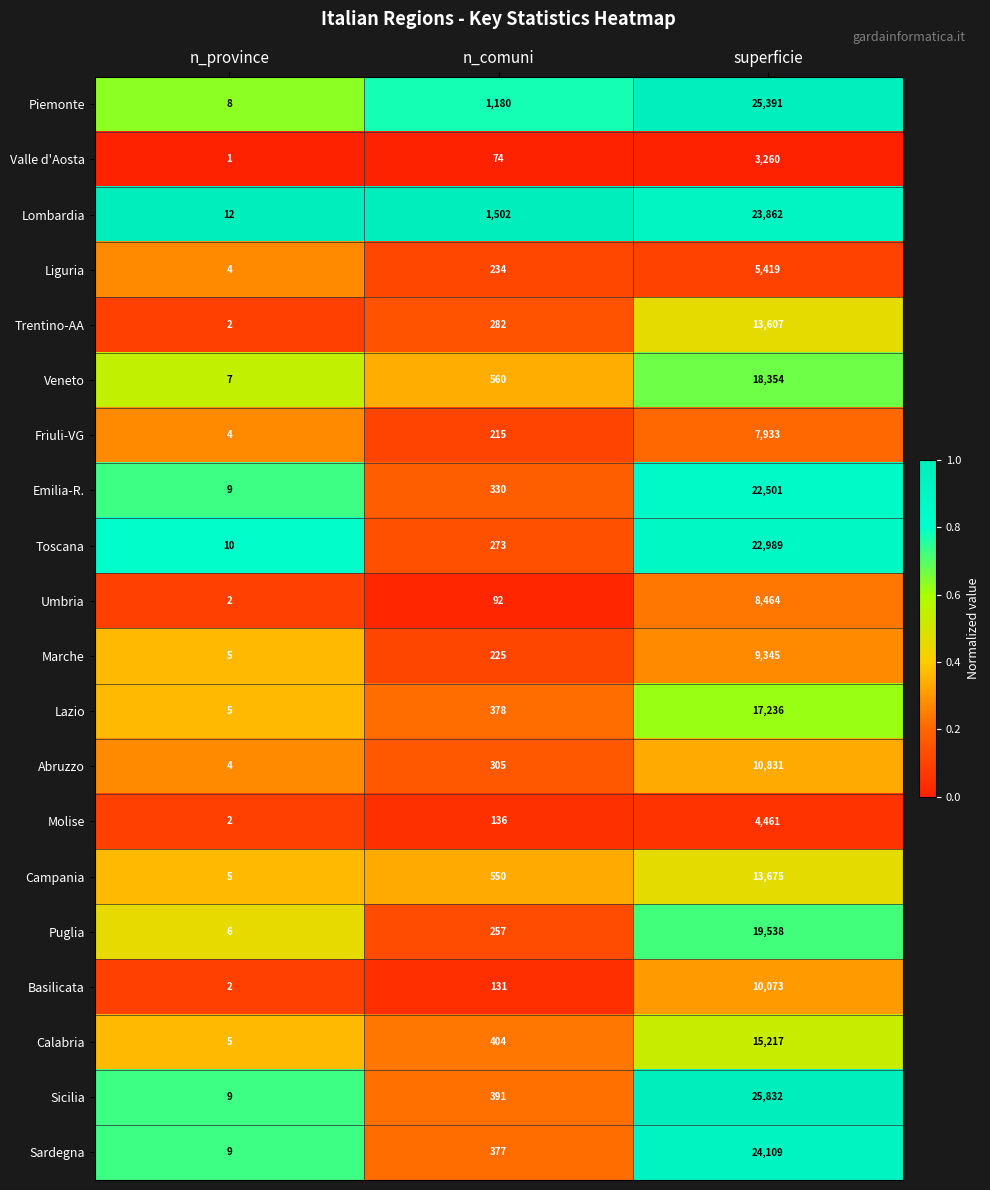

Is the value of Emilia-R. at n_comuni greater than the value of Veneto at n_province?

Yes